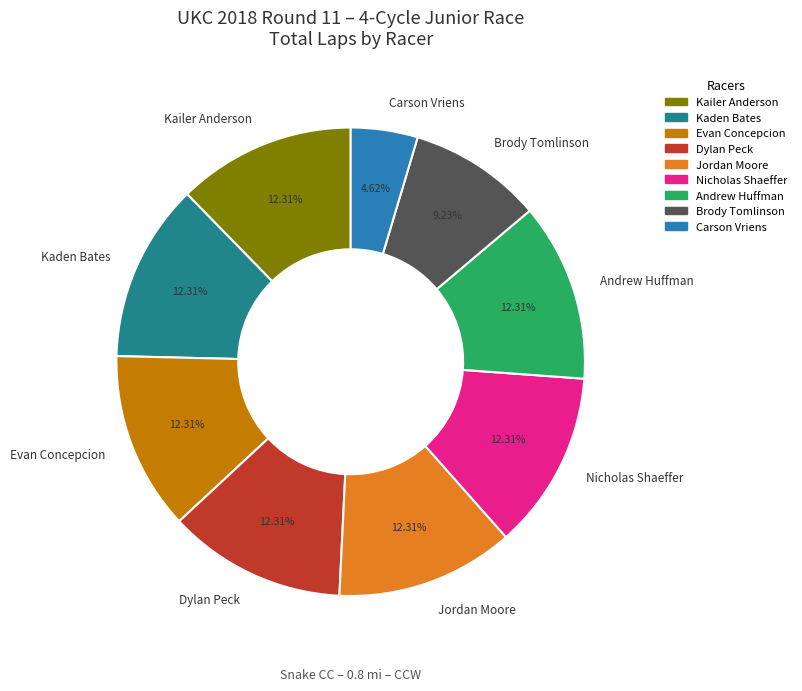

Count the number of slices in the pie.

9